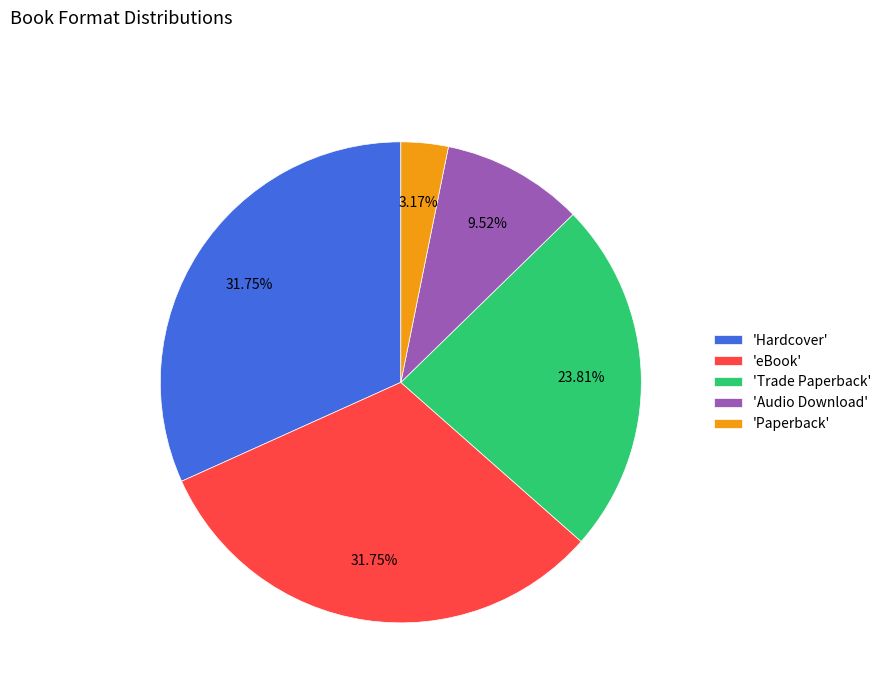

What is the smallest slice in the pie chart?

'Paperback'